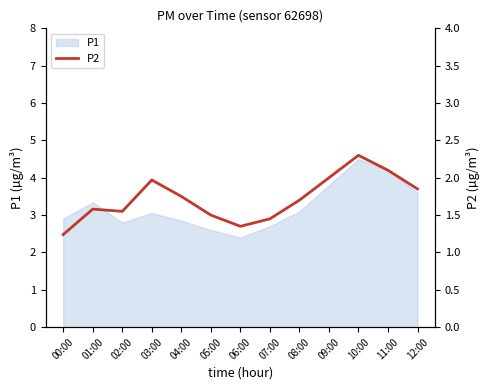

Reading right to left, what are all the values shown in this chart?

12:00=1.9	11:00=2.1	10:00=2.3	09:00=2.0	08:00=1.7	07:00=1.4	06:00=1.4	05:00=1.5	04:00=1.8	03:00=2.0	02:00=1.6	01:00=1.6	00:00=1.2